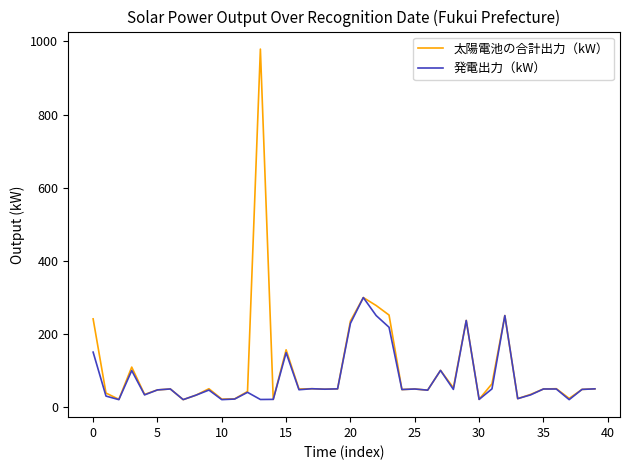

Rank the series by their maximum value, from highest to lowest.

太陽電池の合計出力（kW）, 発電出力（kW）